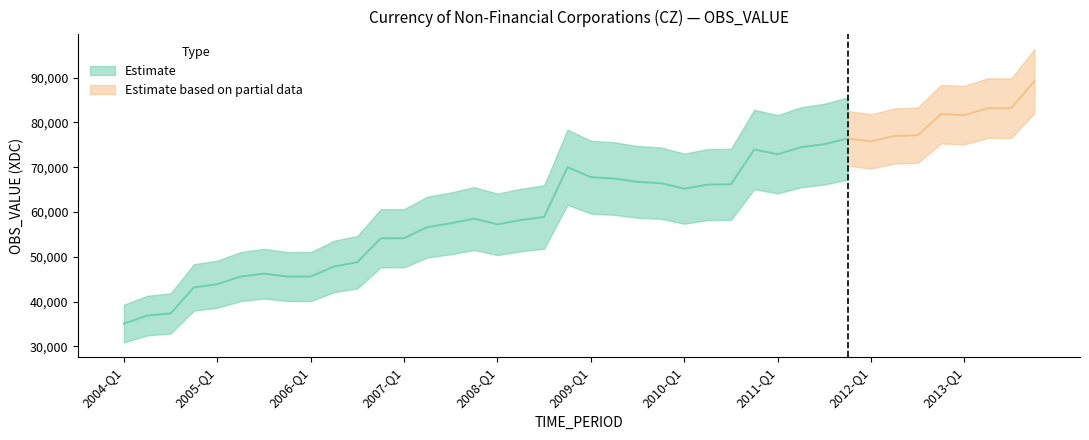

List the labels in order of value, largest first.

2013-Q4, 2013-Q2, 2013-Q3, 2012-Q4, 2013-Q1, 2012-Q3, 2012-Q2, 2011-Q4, 2012-Q1, 2011-Q3, 2011-Q2, 2010-Q4, 2011-Q1, 2008-Q4, 2009-Q1, 2009-Q2, 2009-Q3, 2009-Q4, 2010-Q3, 2010-Q2, 2010-Q1, 2008-Q3, 2007-Q4, 2008-Q2, 2007-Q3, 2008-Q1, 2007-Q2, 2007-Q1, 2006-Q4, 2006-Q3, 2006-Q2, 2005-Q3, 2005-Q4, 2006-Q1, 2005-Q2, 2005-Q1, 2004-Q4, 2004-Q3, 2004-Q2, 2004-Q1